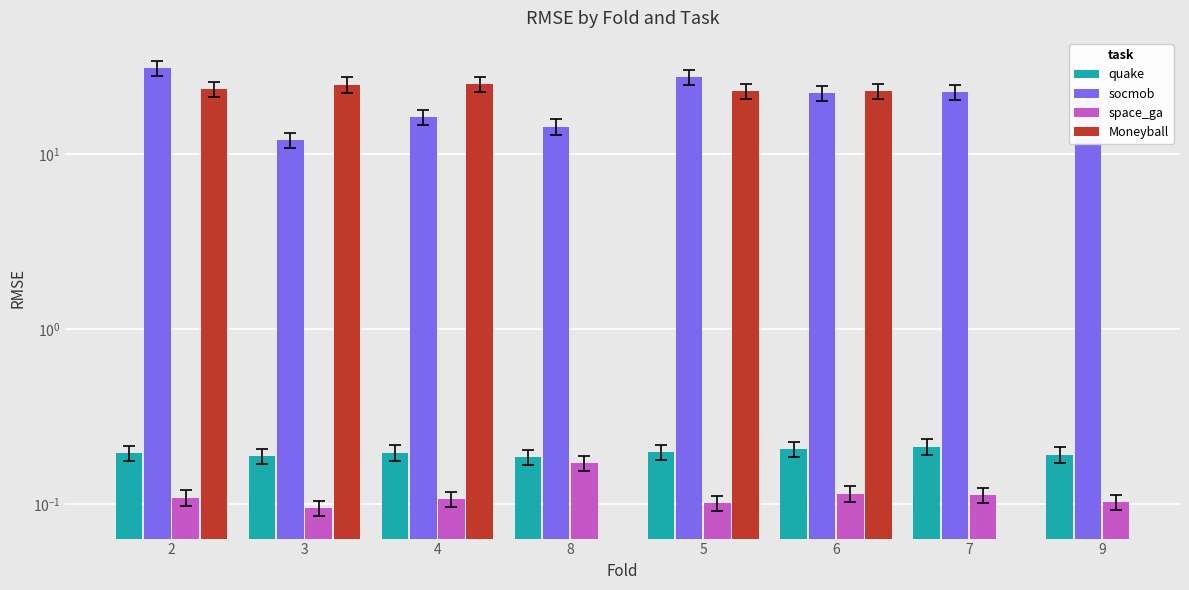

How many distinct data groups are displayed?

4